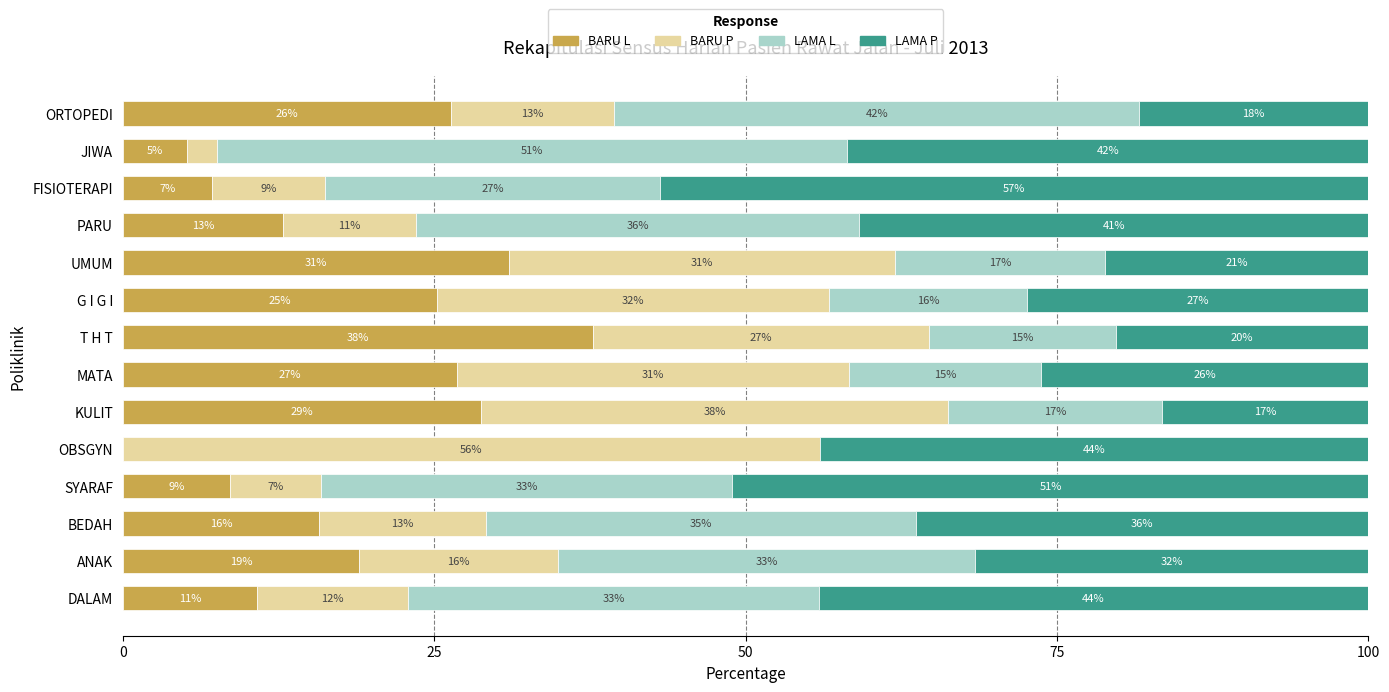

What are all the series names shown in the legend?

BARU L, BARU P, LAMA L, LAMA P